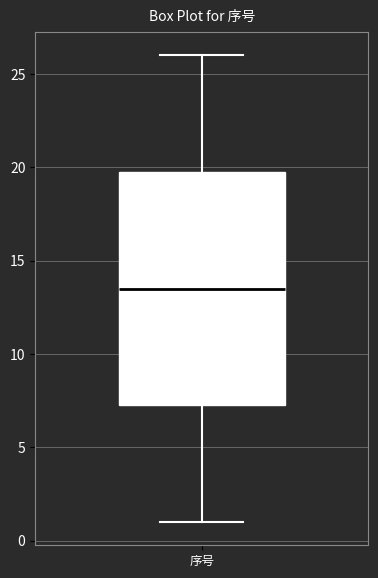

Where does the lower whisker of the box for 序号 end on the y-axis? The values are not printed on the chart, so give them approximately, as read against the axis.

1.0